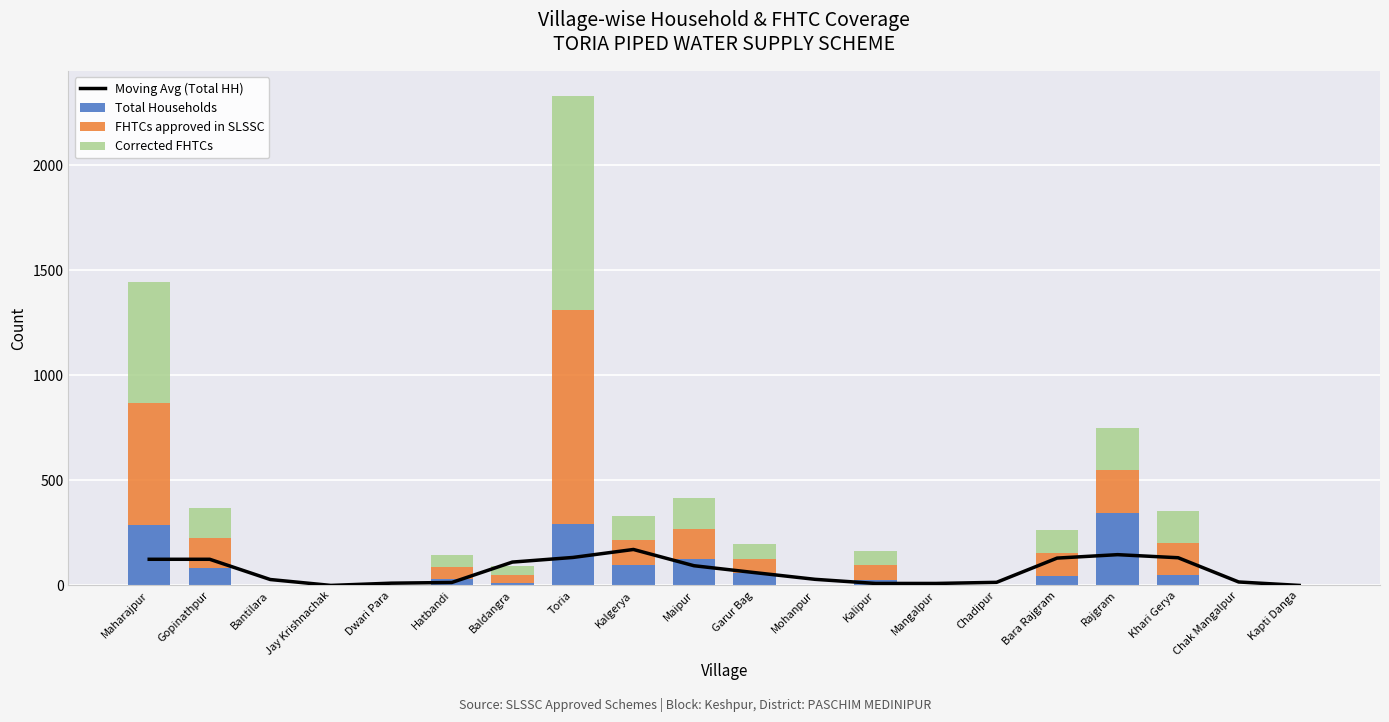

Which series changed the most between Garur Bag and Mohanpur?

FHTCs approved in SLSSC